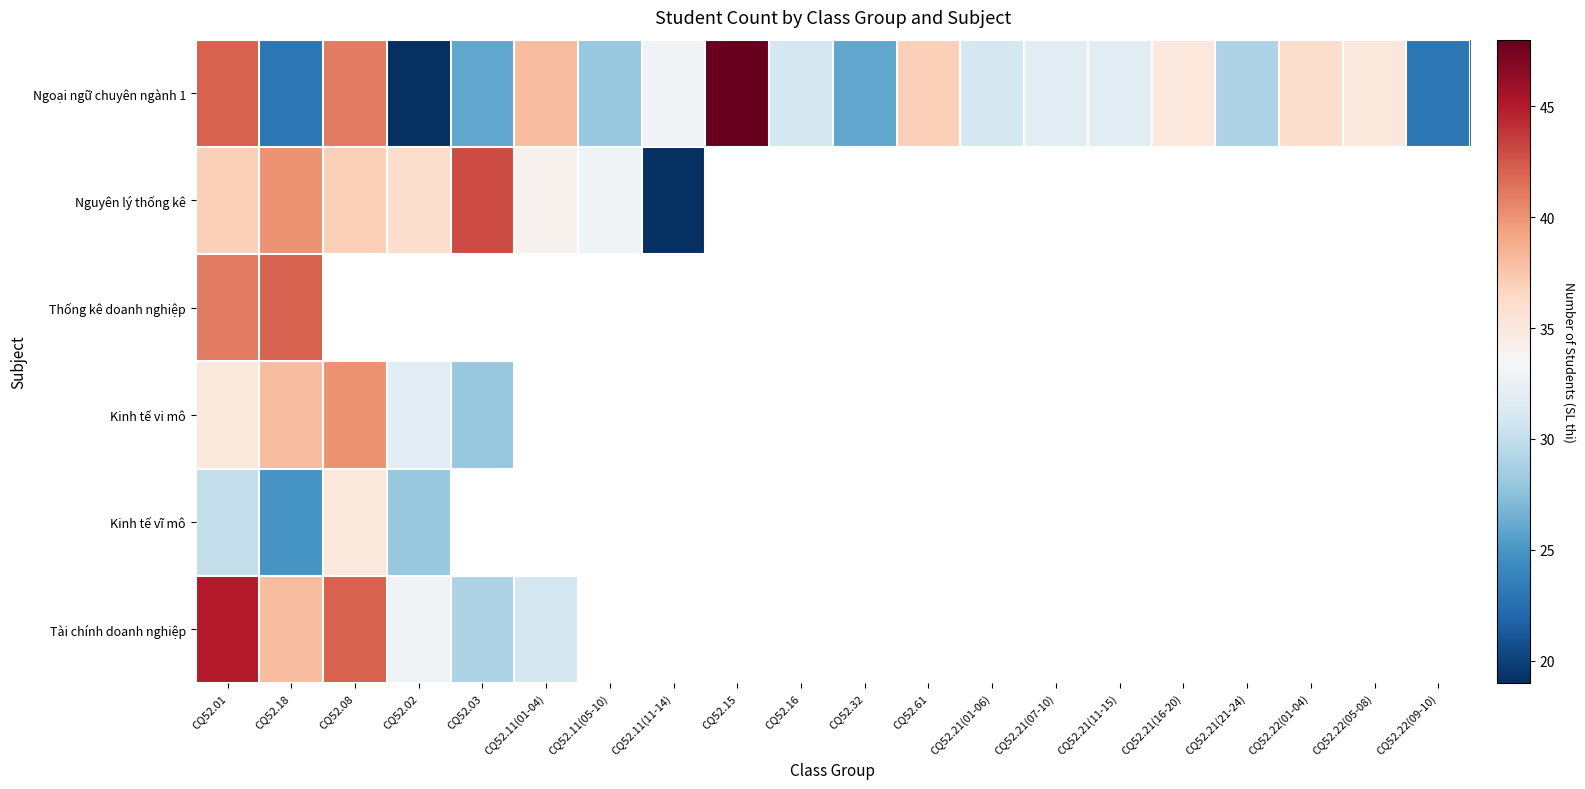

Which category has the highest value in the Thống kê doanh nghiệp series?

CQ52.18